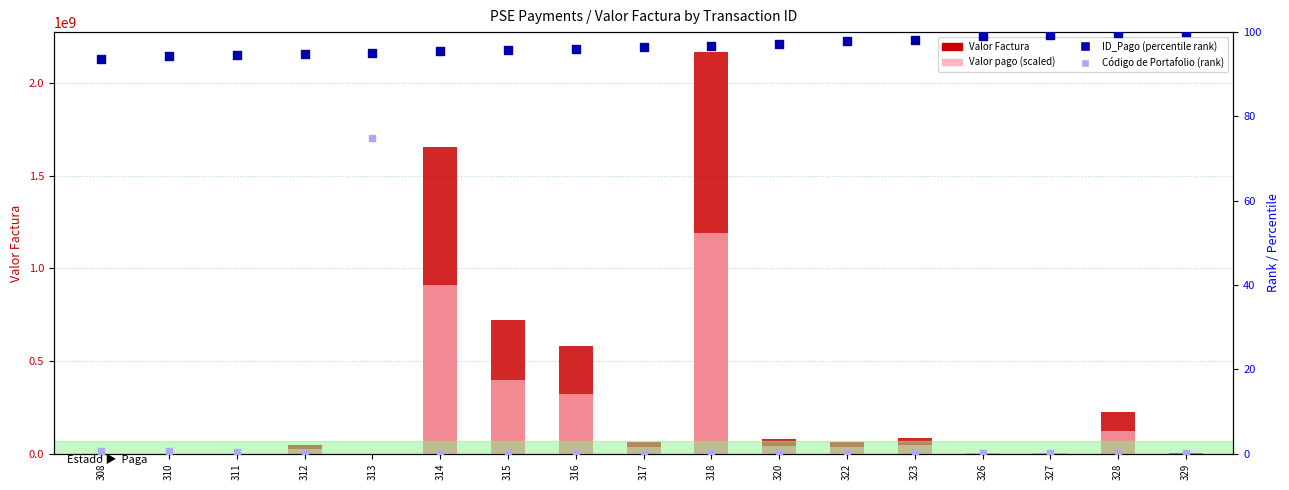

What is the total value across all series at 311?

237456.9